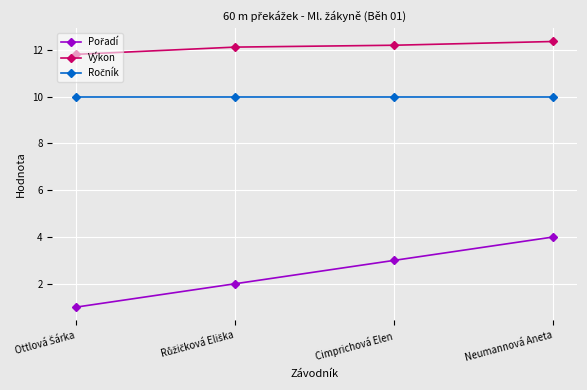

Which series has the largest total across all categories?

Výkon